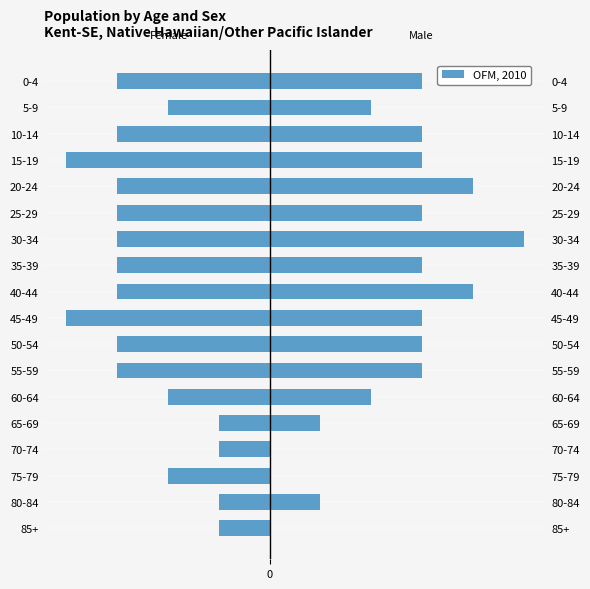

The chart shows a value of 0 at 80-84. True or false?

False